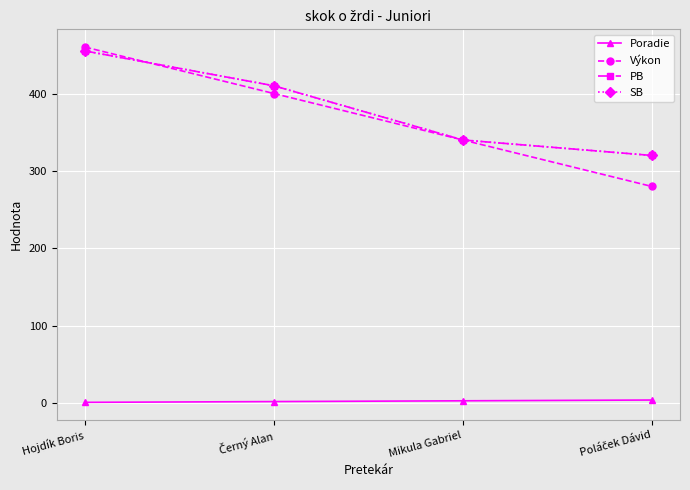

The SB series shows 157 at Poláček Dávid. True or false?

False